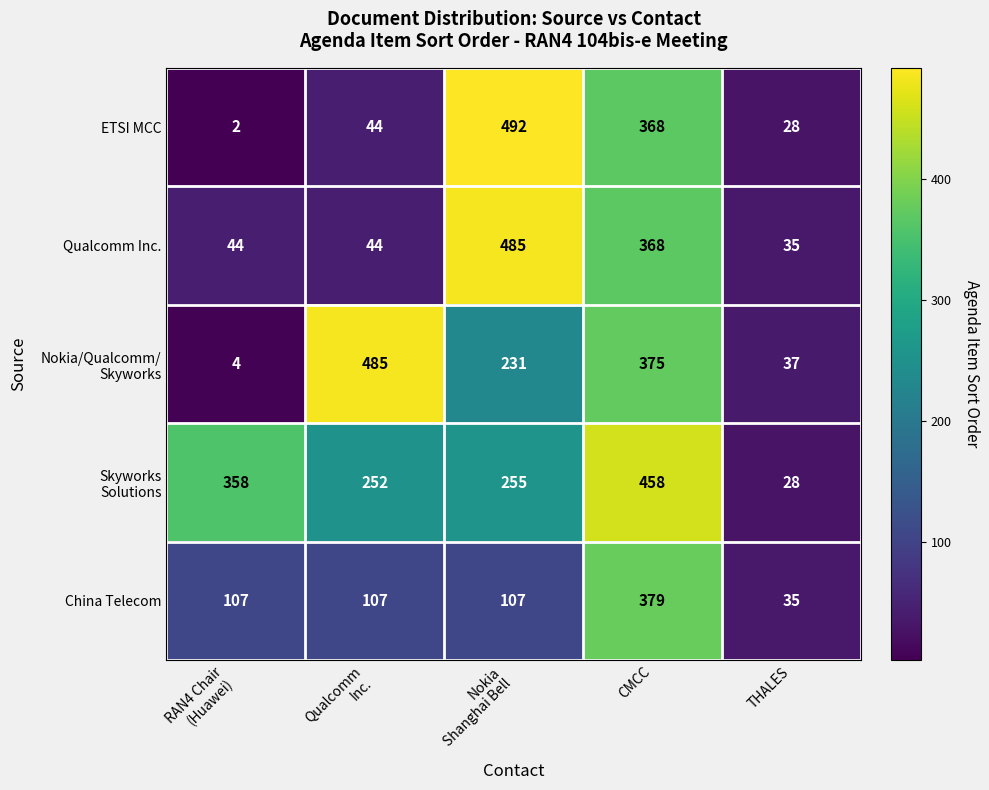

Which category has the lowest value across all series?

RAN4 Chair
(Huawei)